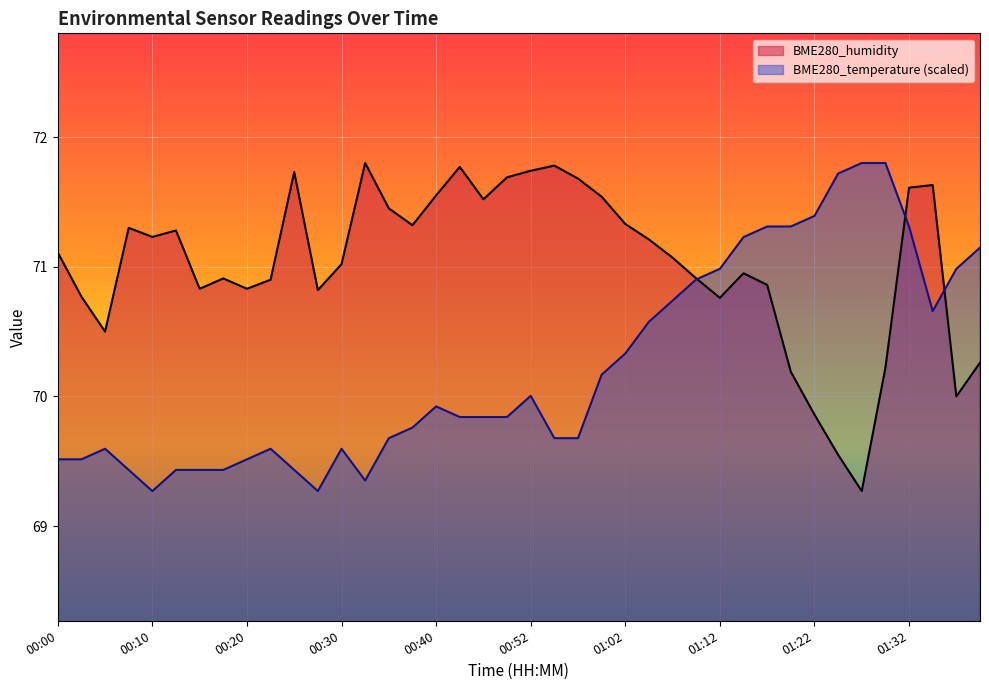

Which series has the widest spread of values?

BME280_humidity